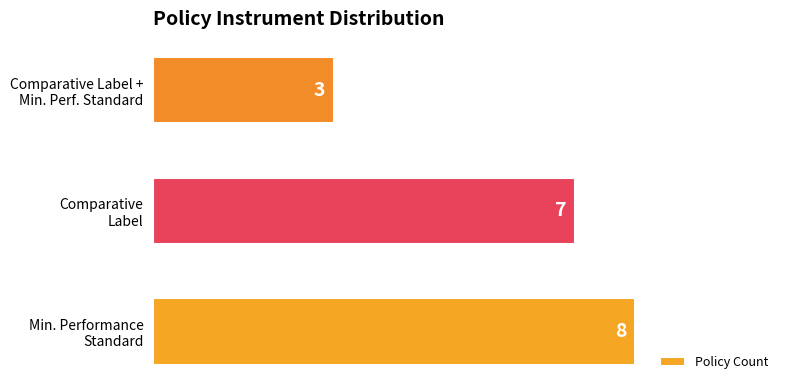

What is the difference between the maximum and minimum values?

5